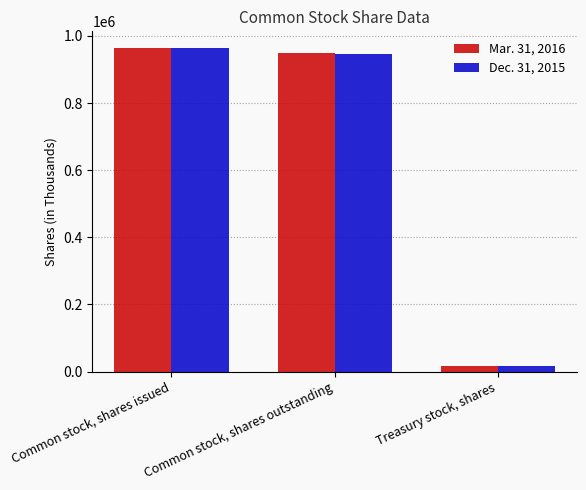

True or false: Mar. 31, 2016 has a value of 965336 at Common stock, shares issued.

True